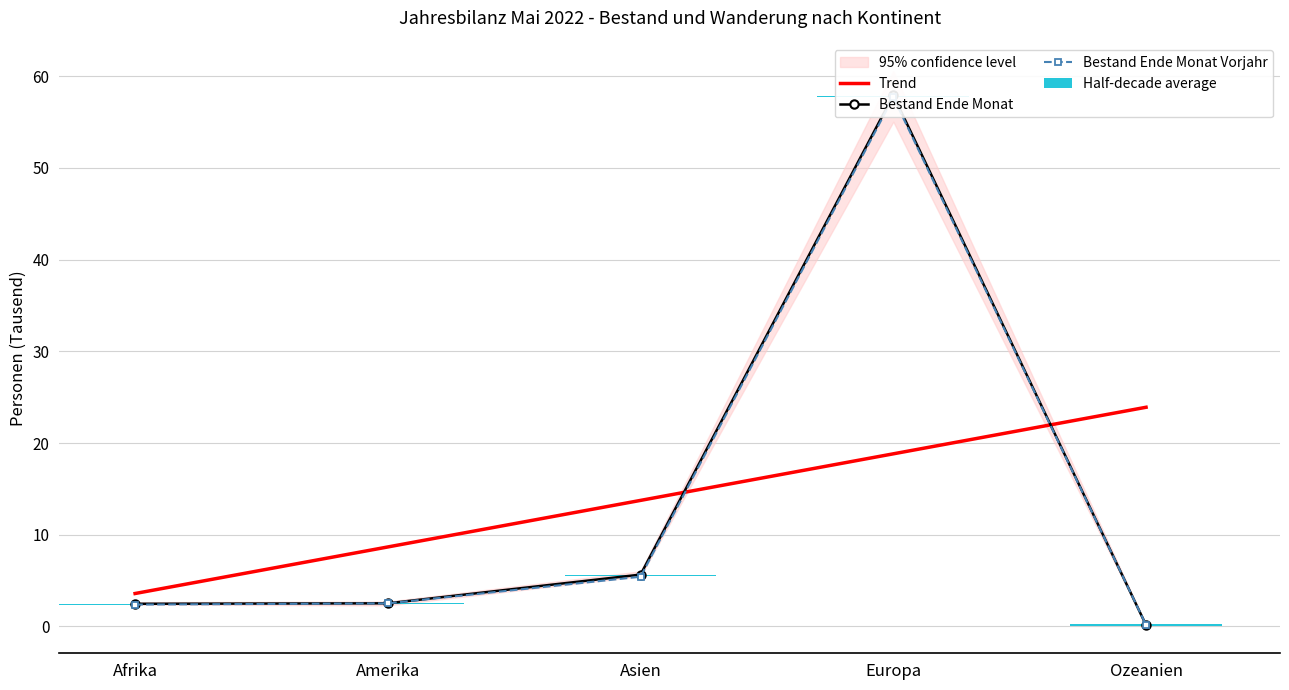

True or false: Bestand Ende Monat has a value of 82.5 at Europa.

False